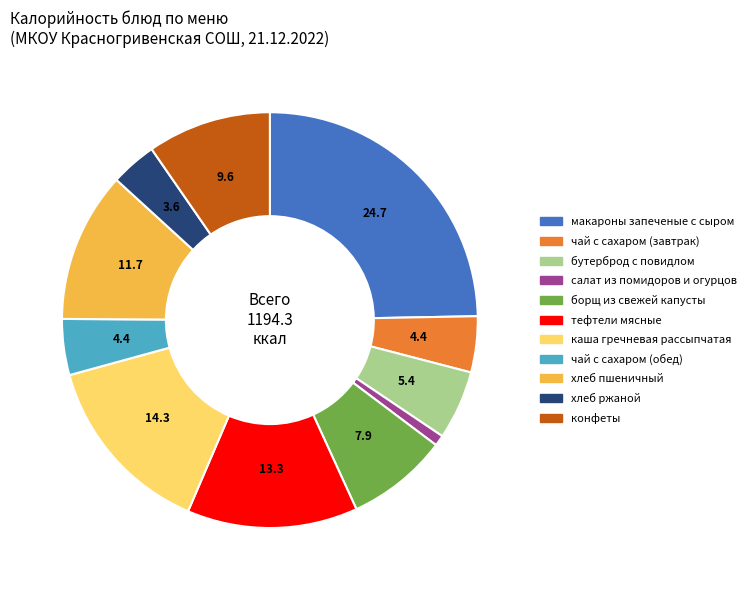

Is it true that салат из помидоров и огурцов is 1% of the pie?

True